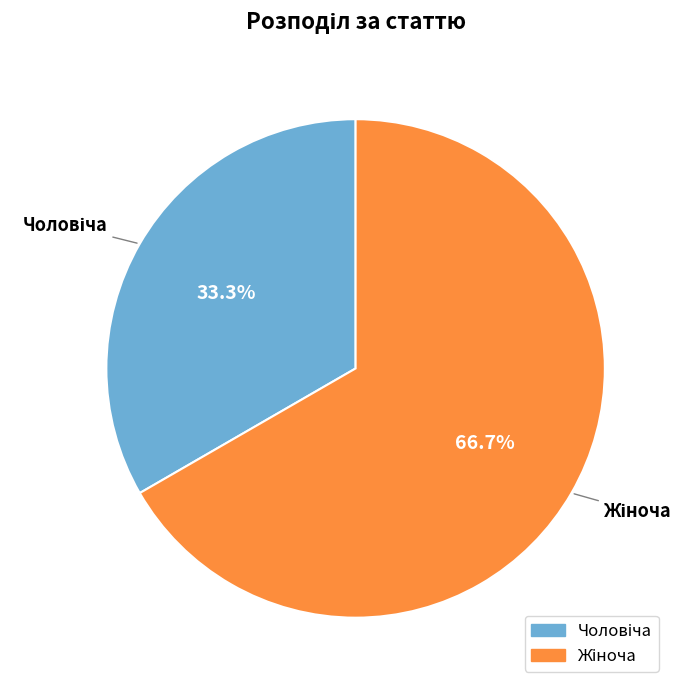

Is there a majority slice in this chart?

Yes